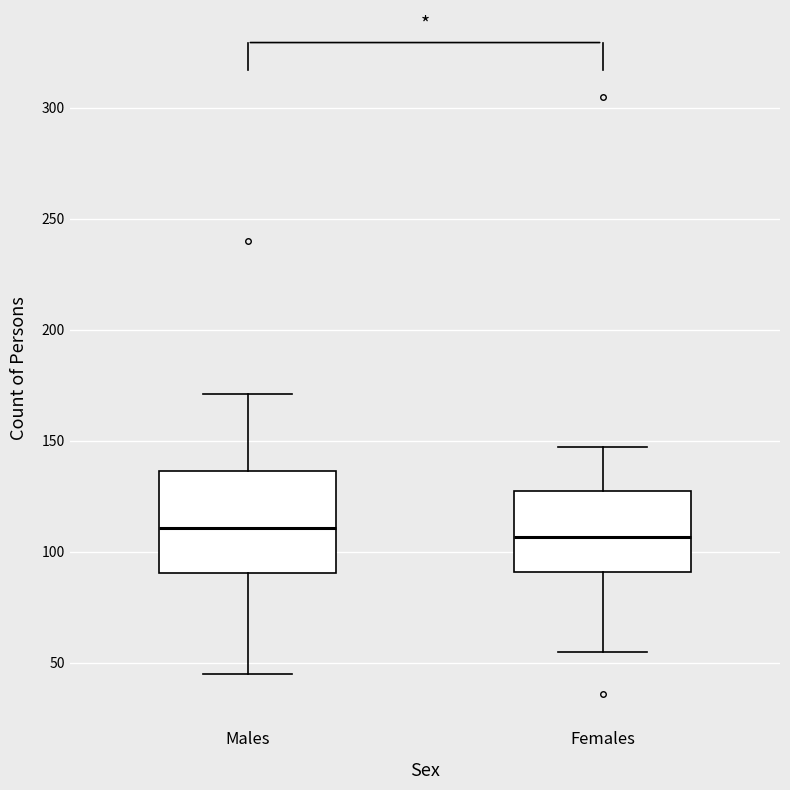

Where does the median line of the box for Males sit on the y-axis? The values are not printed on the chart, so give them approximately, as read against the axis.

110